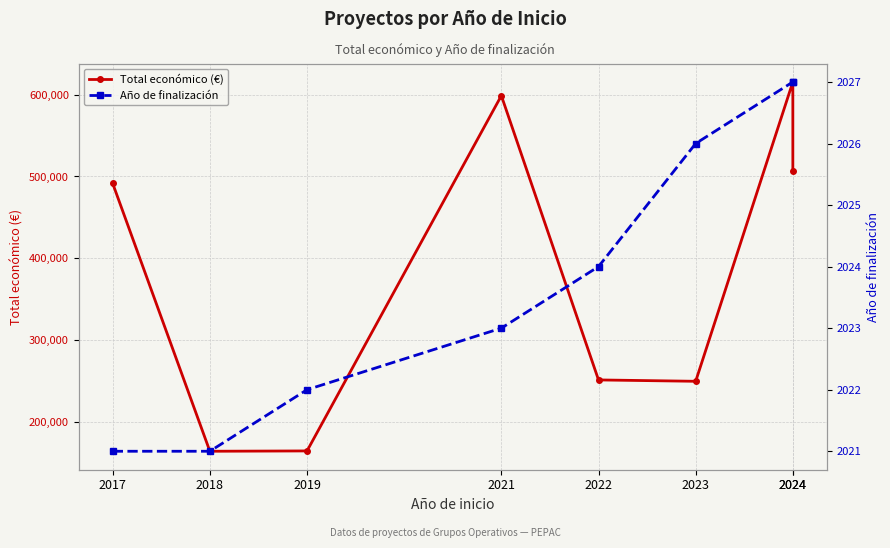

What is the minimum value for Año de finalización?

2021